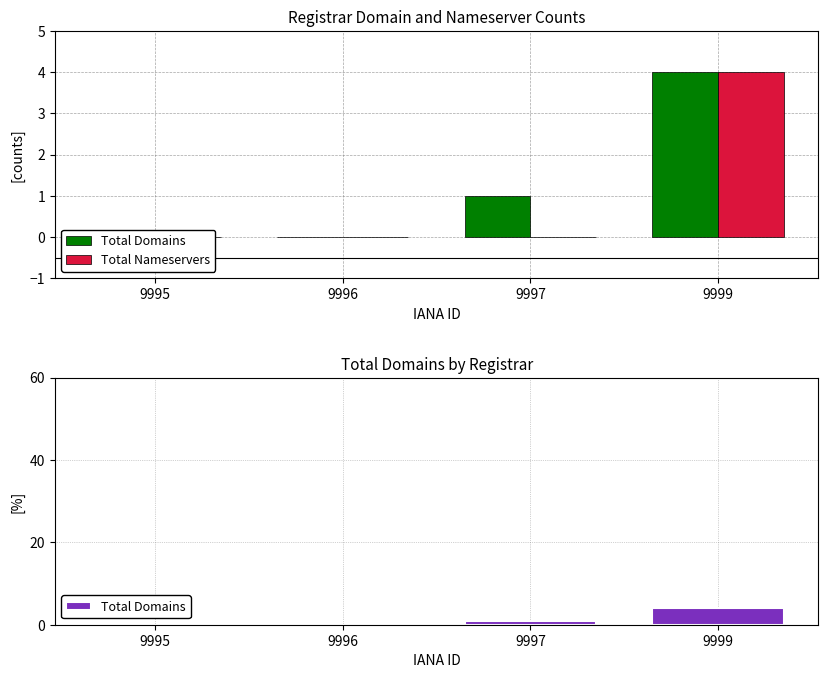

Where is Total Nameservers nearest to the value 2?

9995